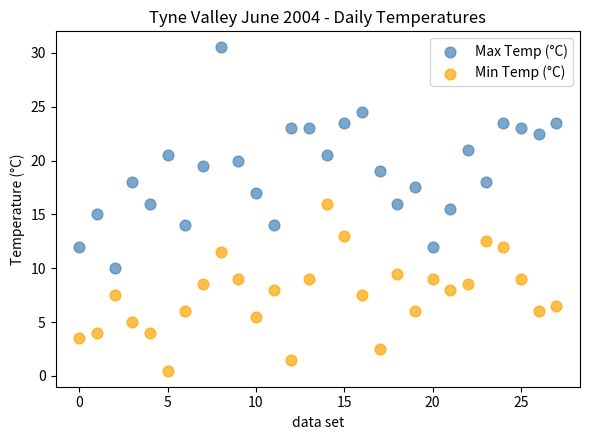

Which series has the widest spread of Y values?

Max Temp (°C)